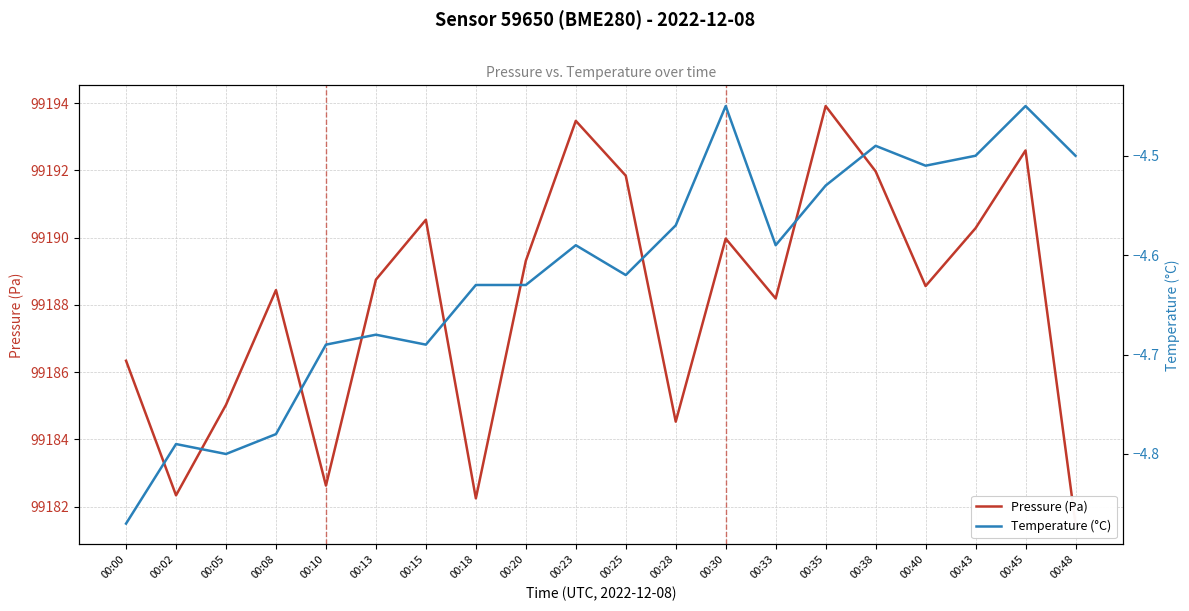

Rank the series by their maximum value, from highest to lowest.

Pressure (Pa), Temperature (°C)